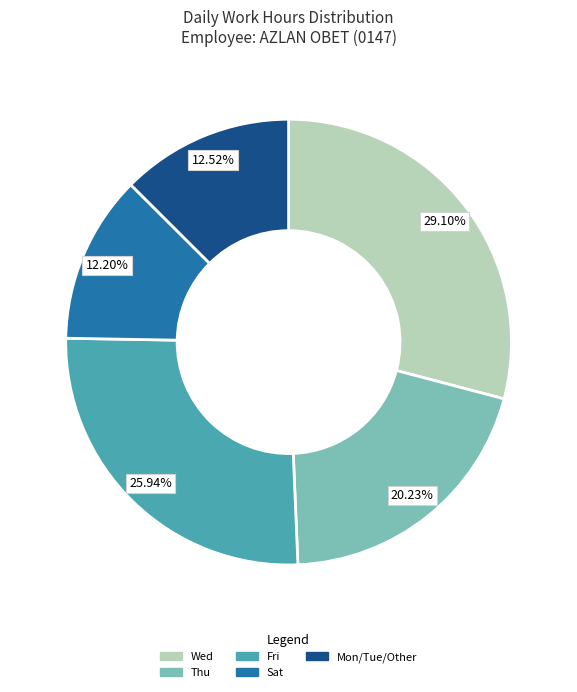

Is there a majority slice in this chart?

No